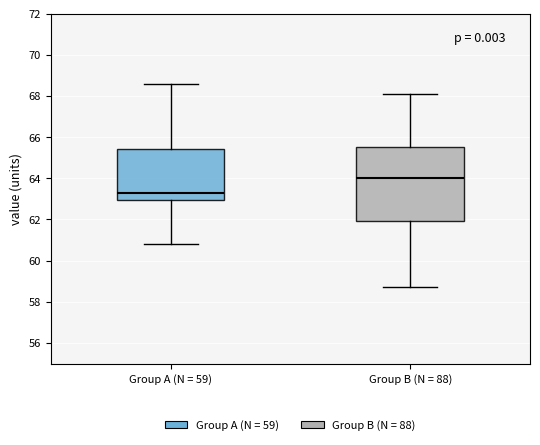

Which box's median line is the lowest?

Group A (N = 59)